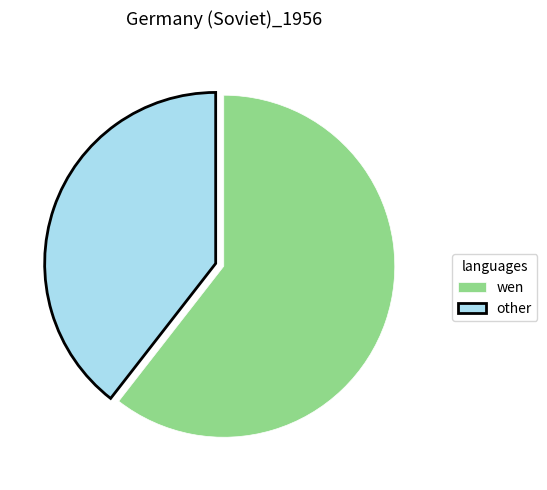

Which category has the smallest portion of the pie?

other